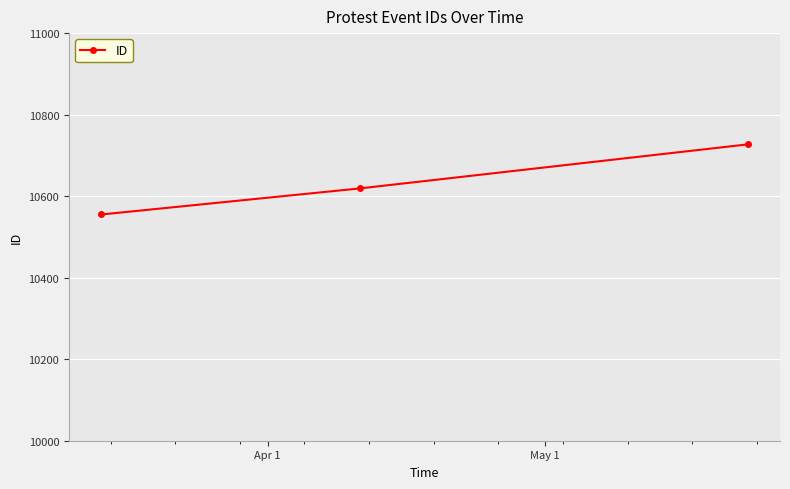

What is the greatest value displayed?

10727